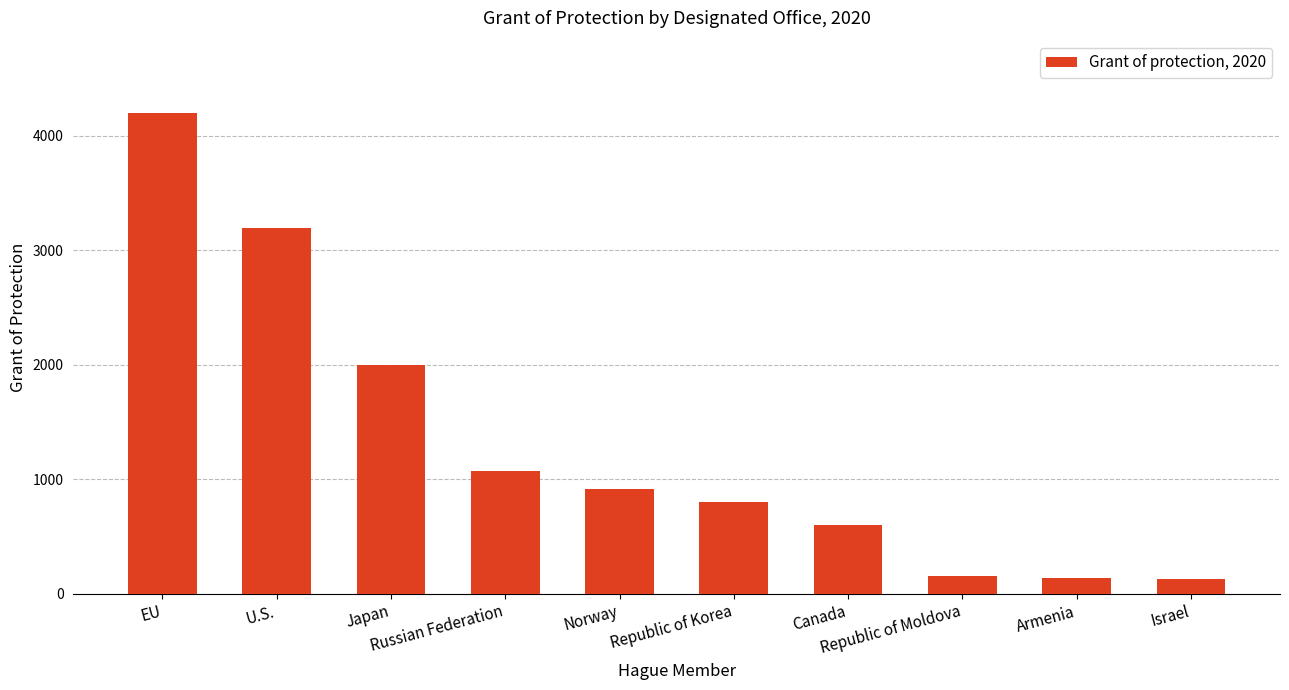

Between Norway and Russian Federation, which is larger?

Russian Federation